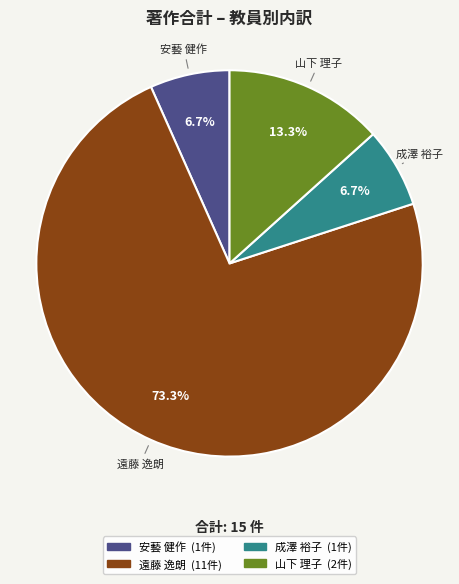

Count the number of slices in the pie.

4